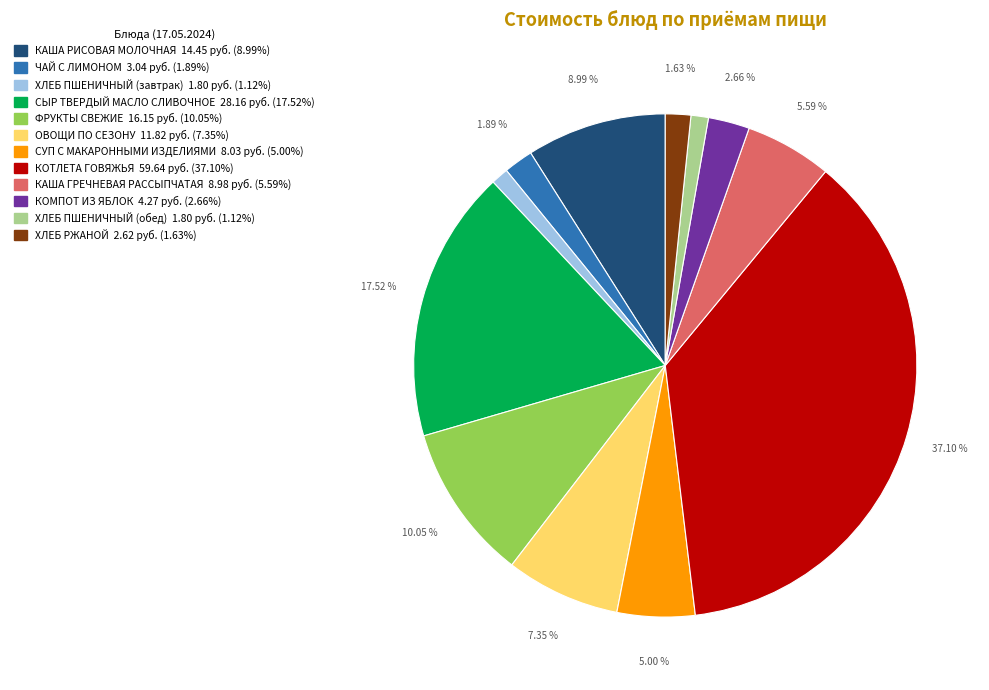

Approximately how many times larger is the value at ХЛЕБ ПШЕНИЧНЫЙ (обед) compared to ФРУКТЫ СВЕЖИЕ?

0.1